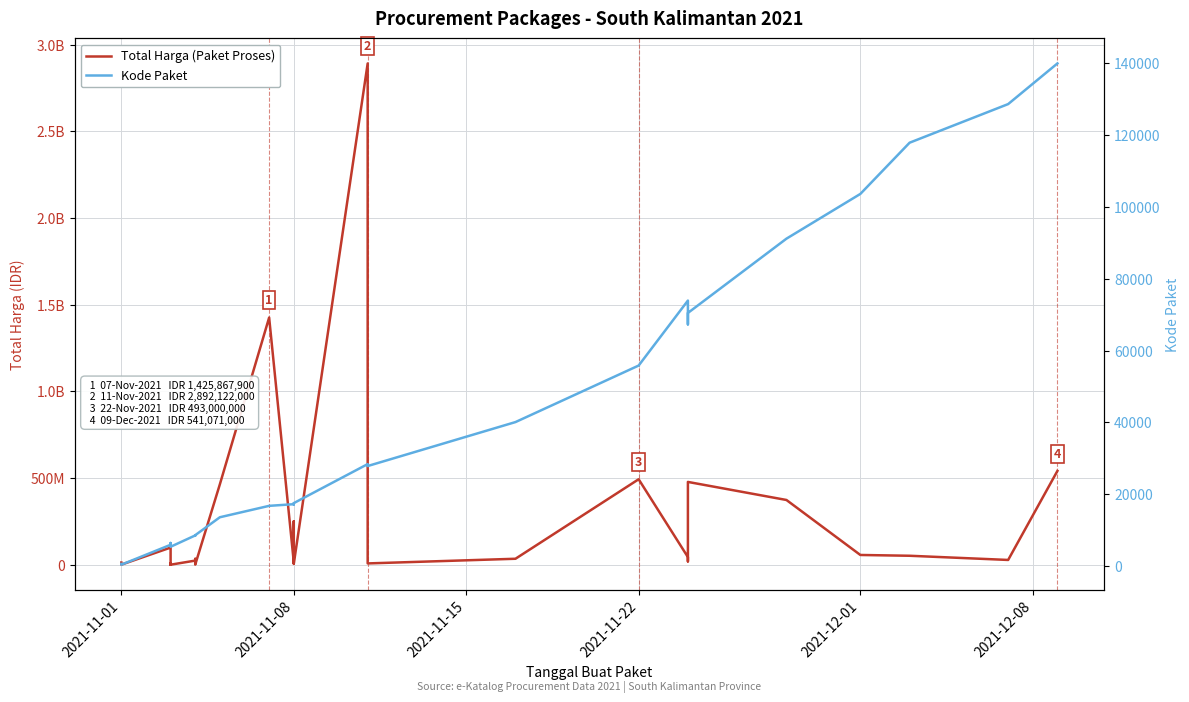

How many distinct data groups are displayed?

2